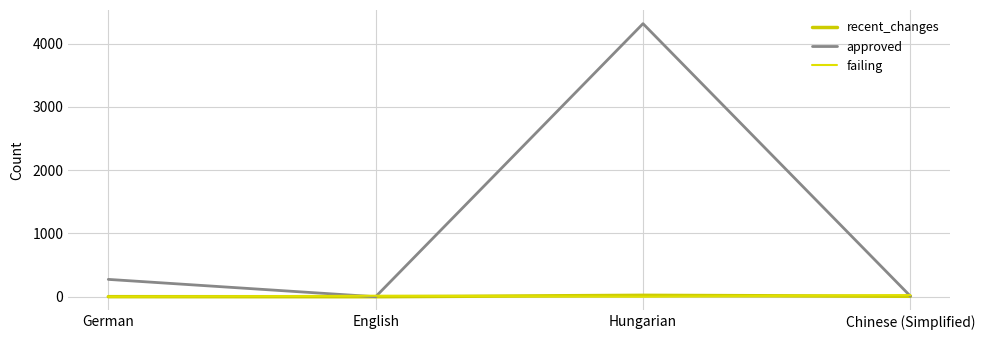

Which series has the largest total across all categories?

approved